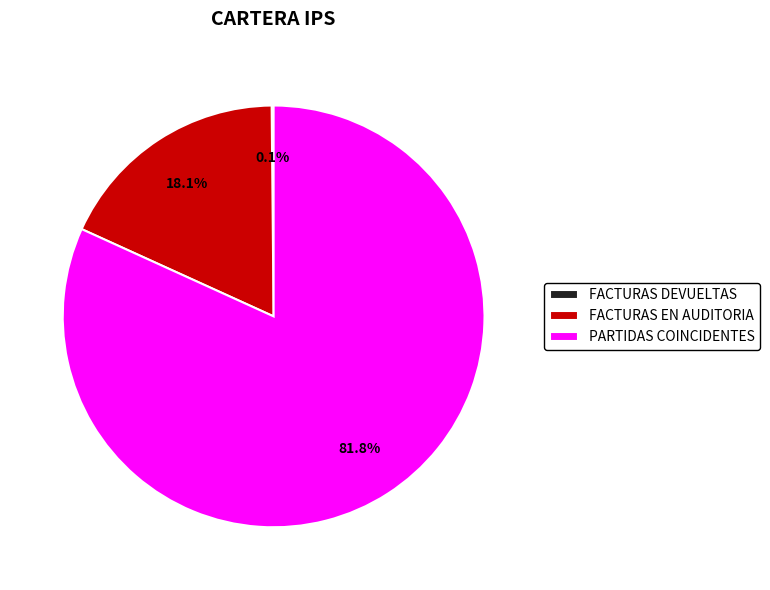

Which has a higher value, PARTIDAS COINCIDENTES or FACTURAS EN AUDITORIA?

PARTIDAS COINCIDENTES